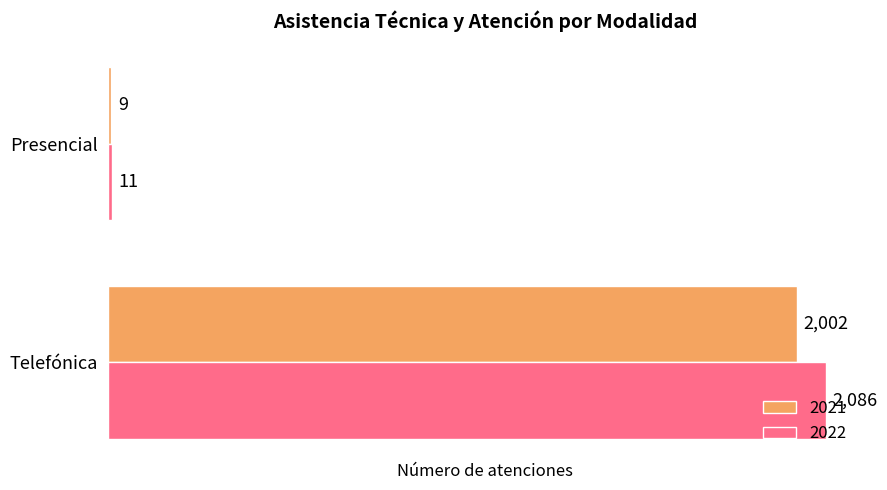

The 2022 series shows 693 at Telefónica. True or false?

False